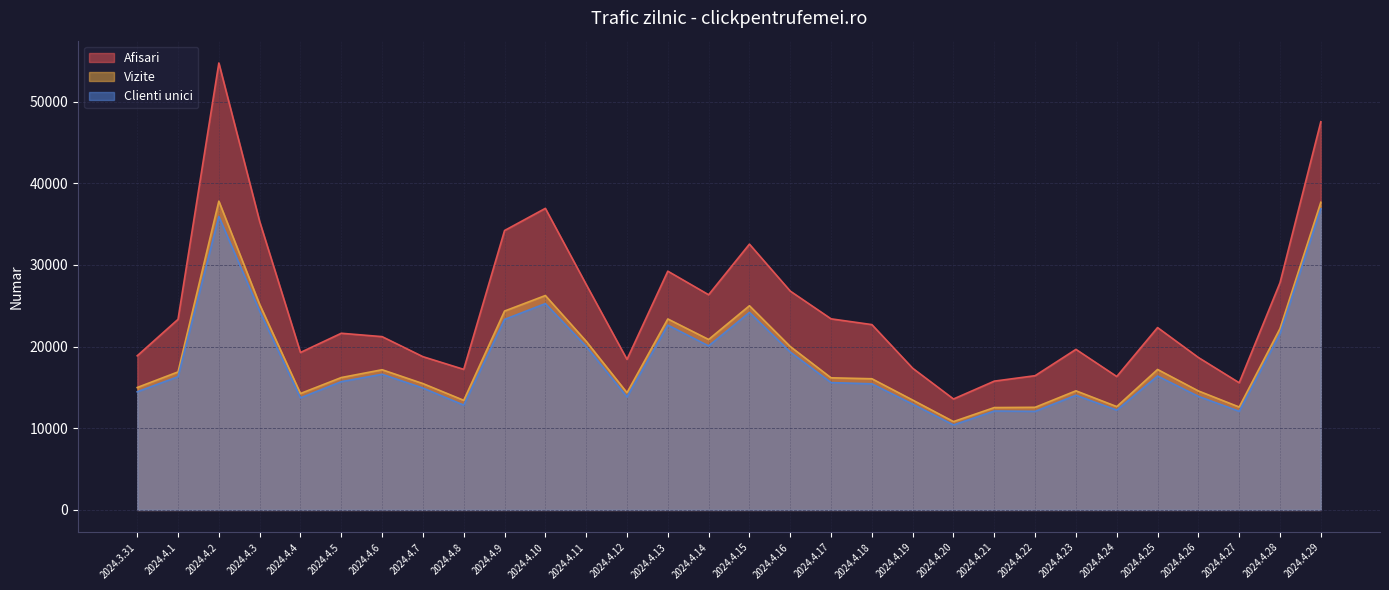

True or false: Vizite and Afisari intersect in this chart.

False